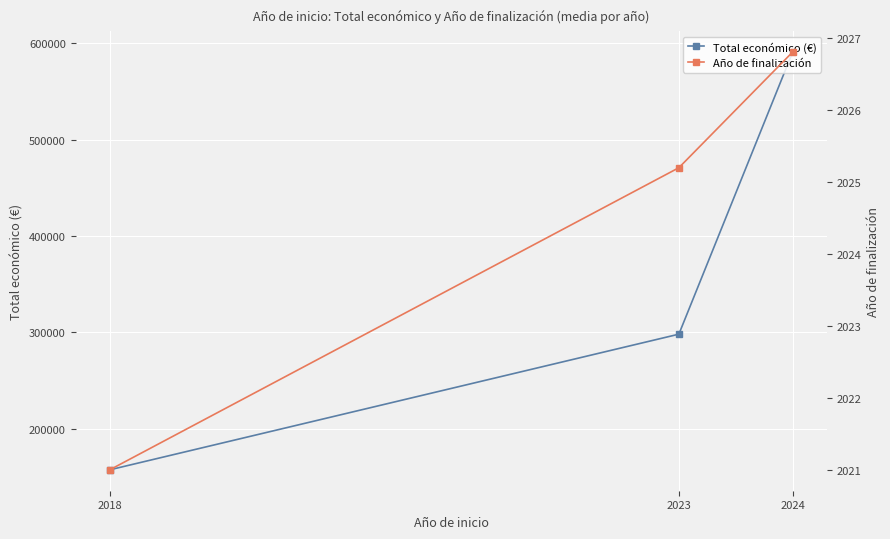

Which category has the highest value in the Año de finalización series?

2024